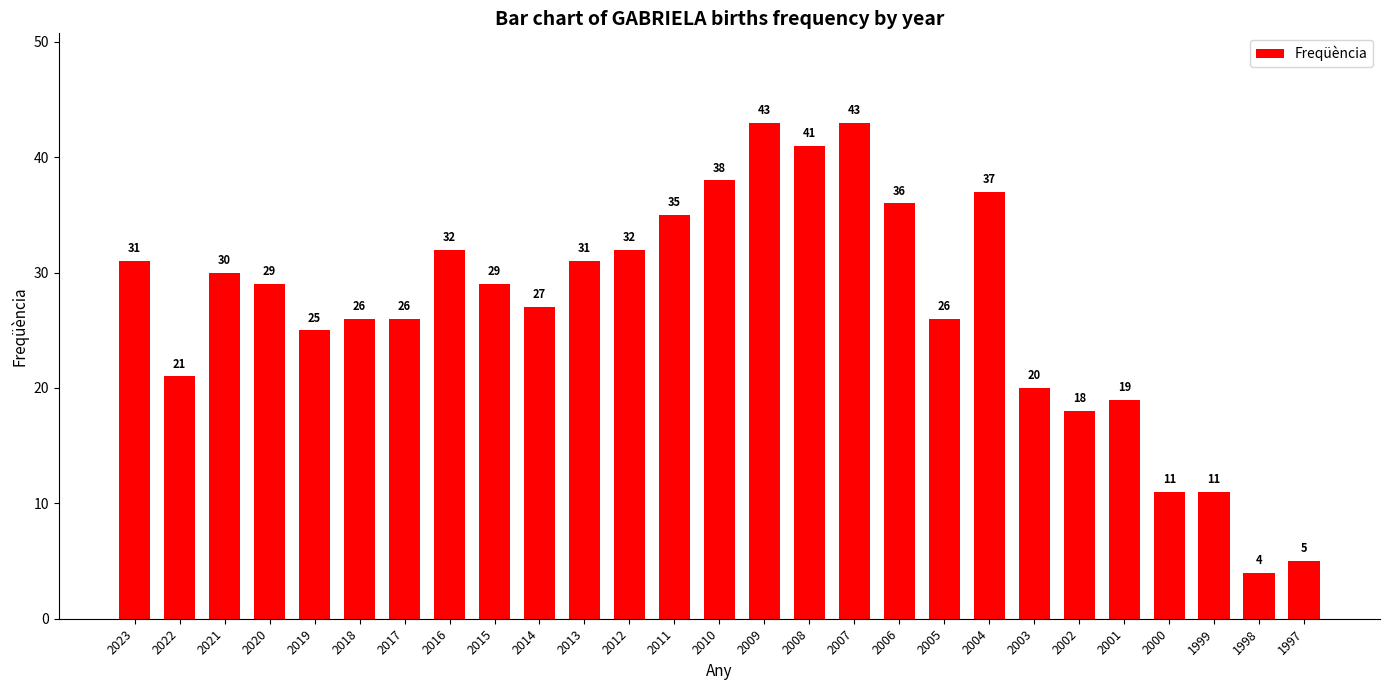

What is the ratio of the value at 2006 to the value at 2008?

0.9